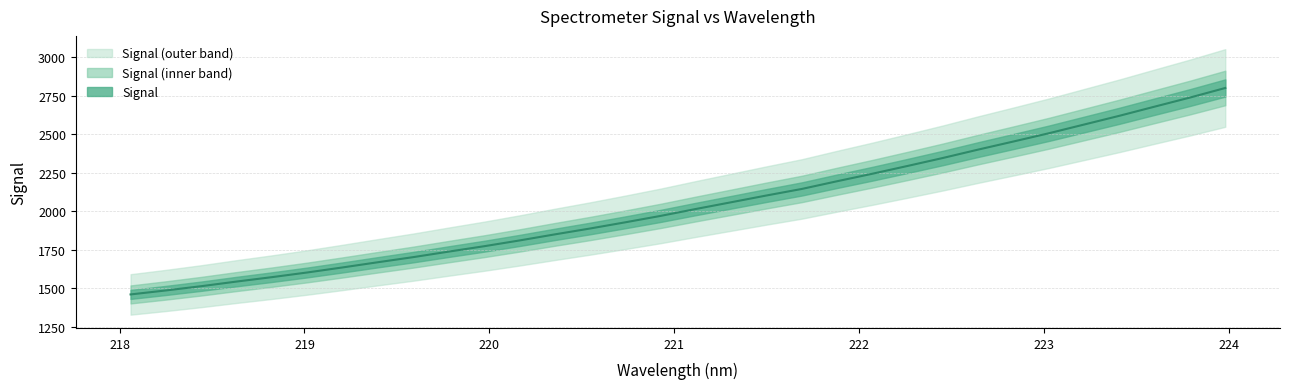

True or false: the data shows 3867.7 at 28.

False